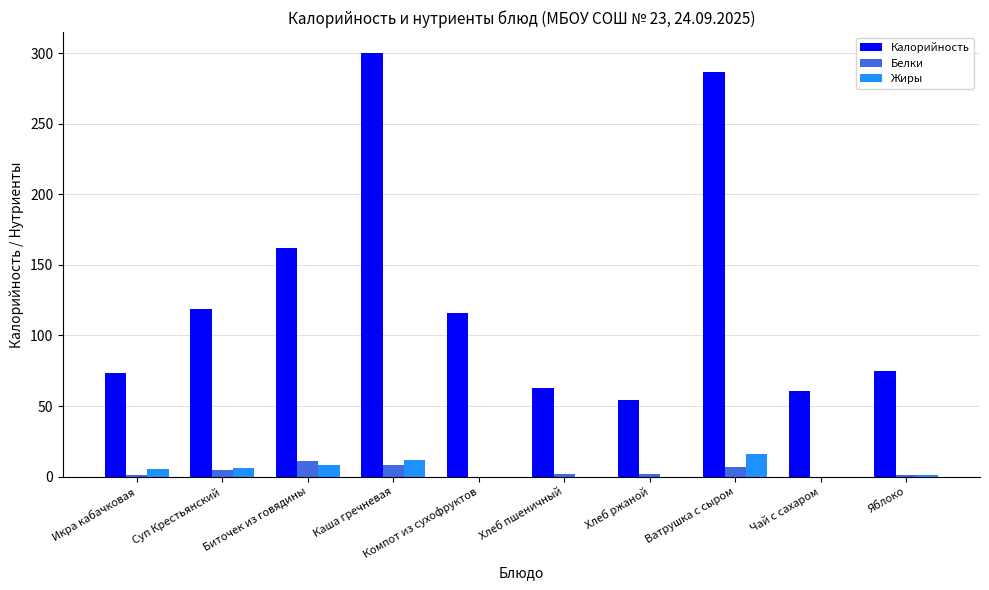

Are the bars horizontal?

No